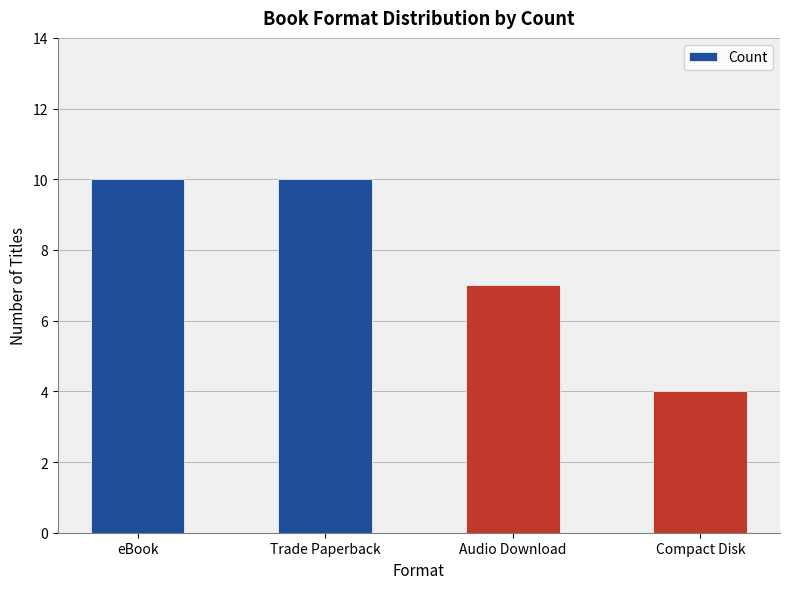

Reading right to left, what are all the values shown in this chart?

Compact Disk=4	Audio Download=7	Trade Paperback=10	eBook=10